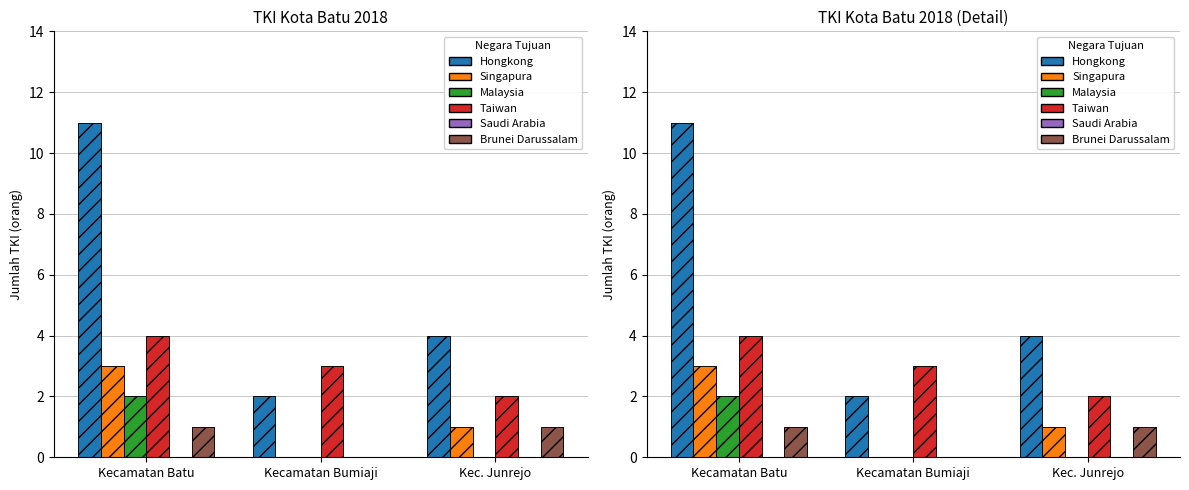

What is the total value across all series at Kecamatan Bumiaji?

5